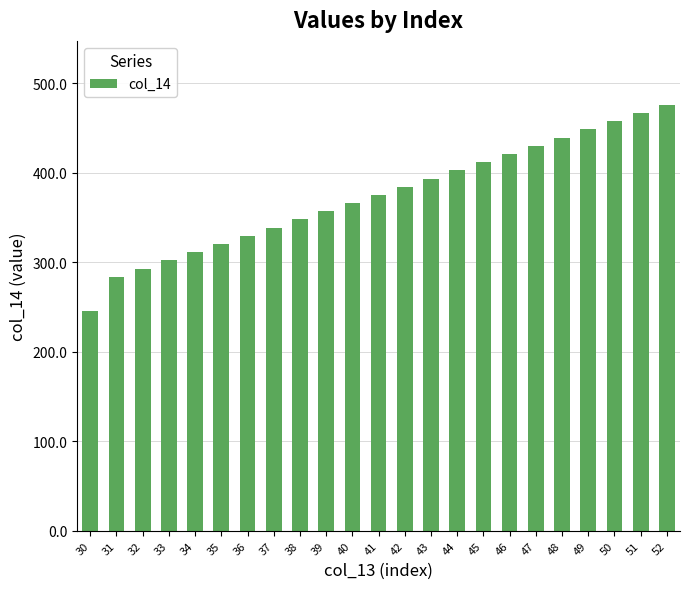

Which has a higher value, 46 or 49?

49